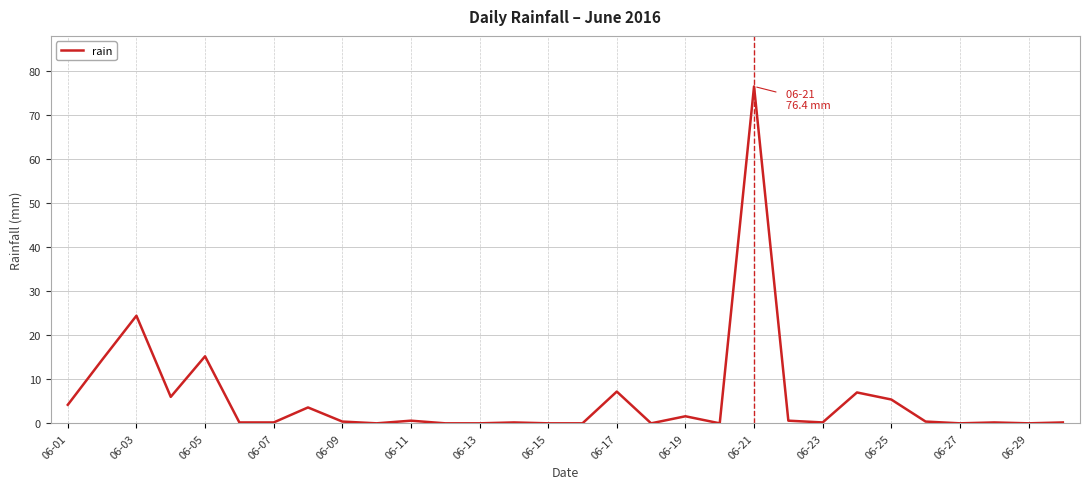

What is the maximum value shown in the chart?

76.4